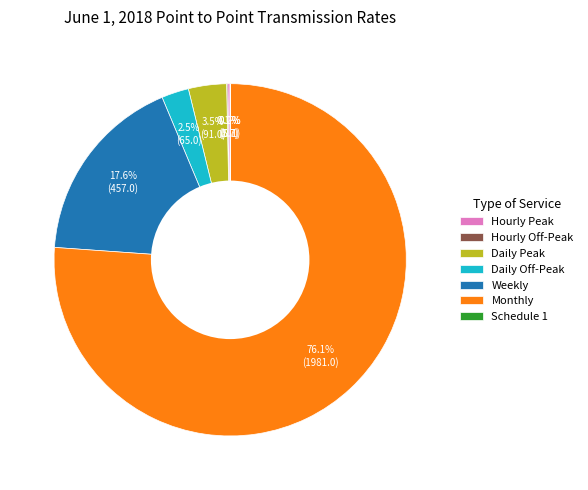

Which slice is the largest?

Monthly